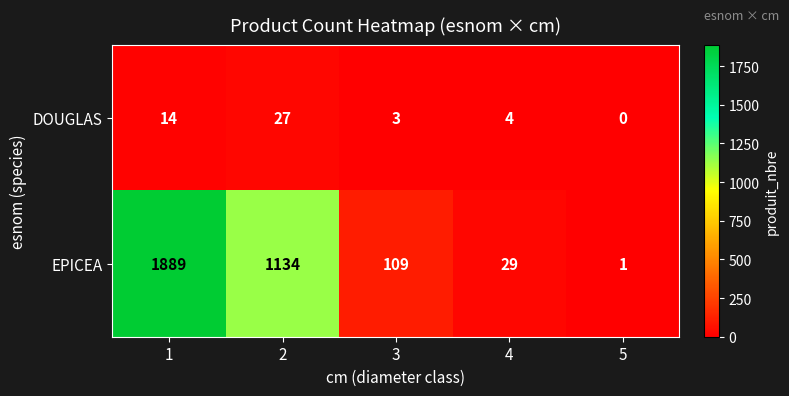

Rank the series by their maximum value, from lowest to highest.

DOUGLAS, EPICEA